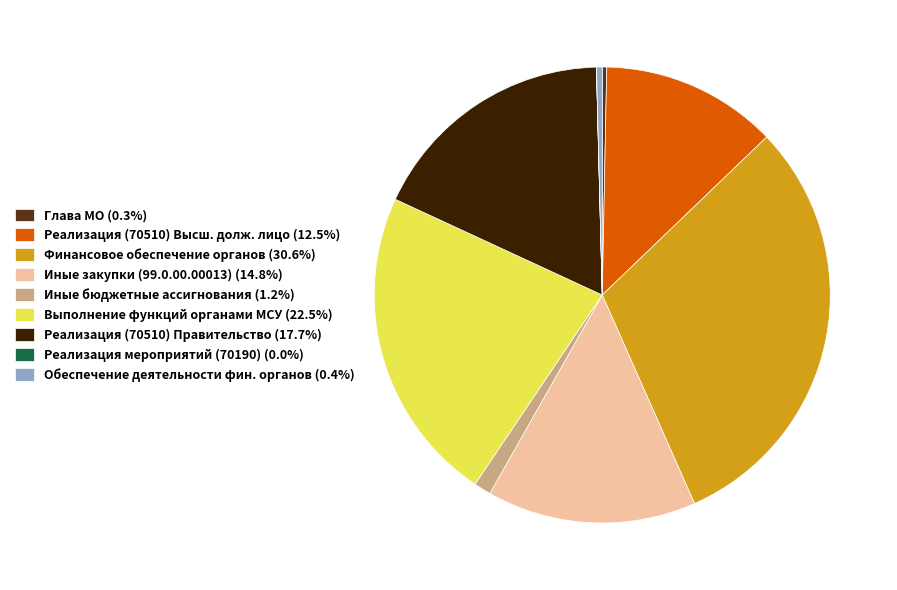

Do Реализация (70510) Высш. долж. лицо (12.5%) and Обеспечение деятельности фин. органов (0.4%) together represent more than half of the pie?

No